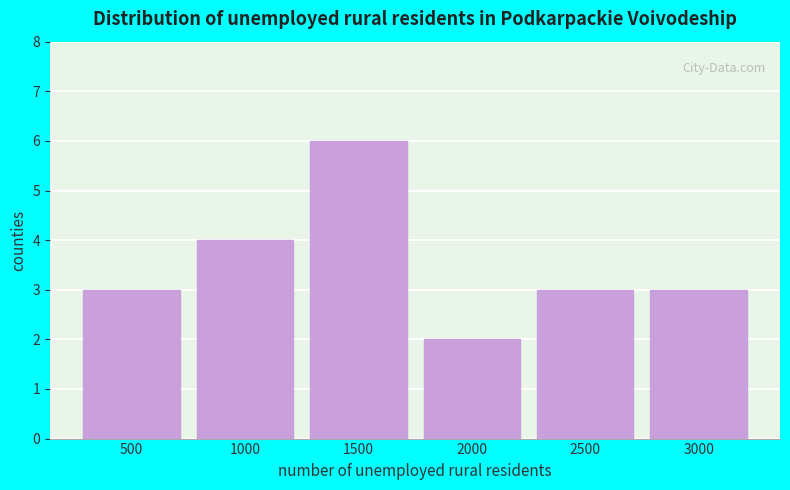

Reading left to right, list all the values displayed in this chart.

3	4	6	2	3	3